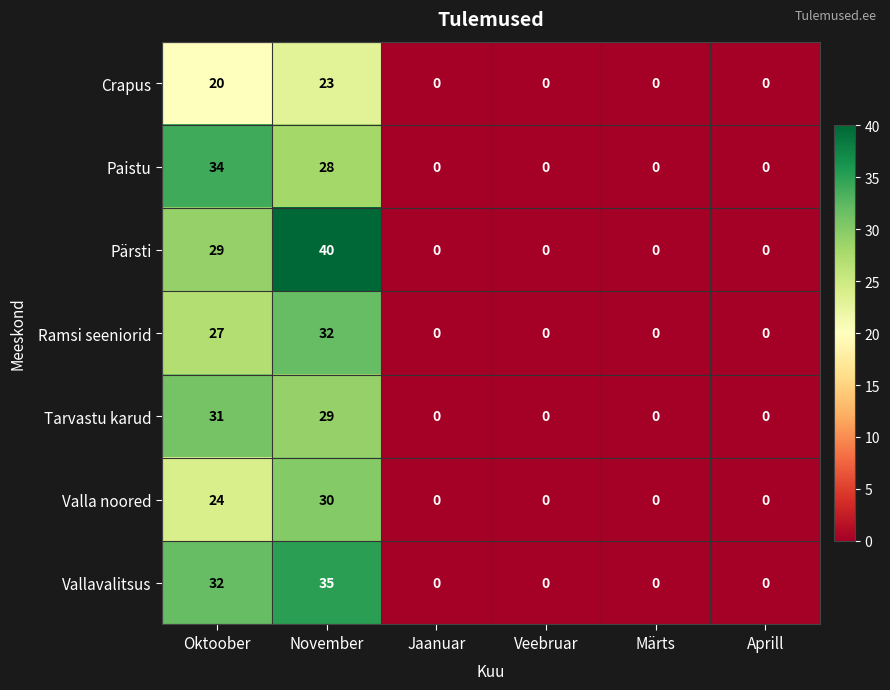

What is the difference between the maximum and minimum values in the Valla noored series?

30